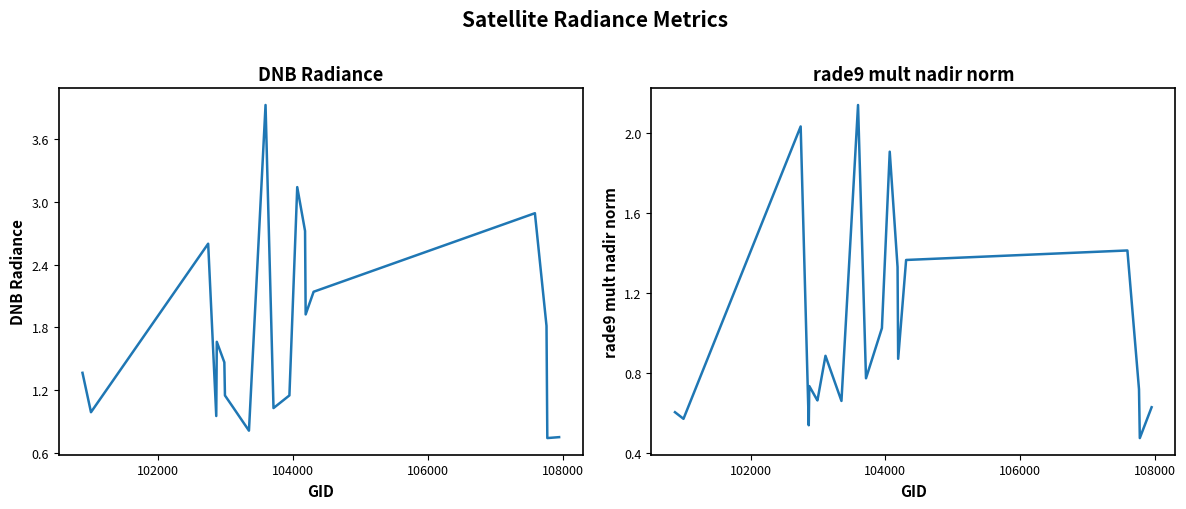

Is it true that rade9_mult_nadir_norm equals 0.9 at 6?

False